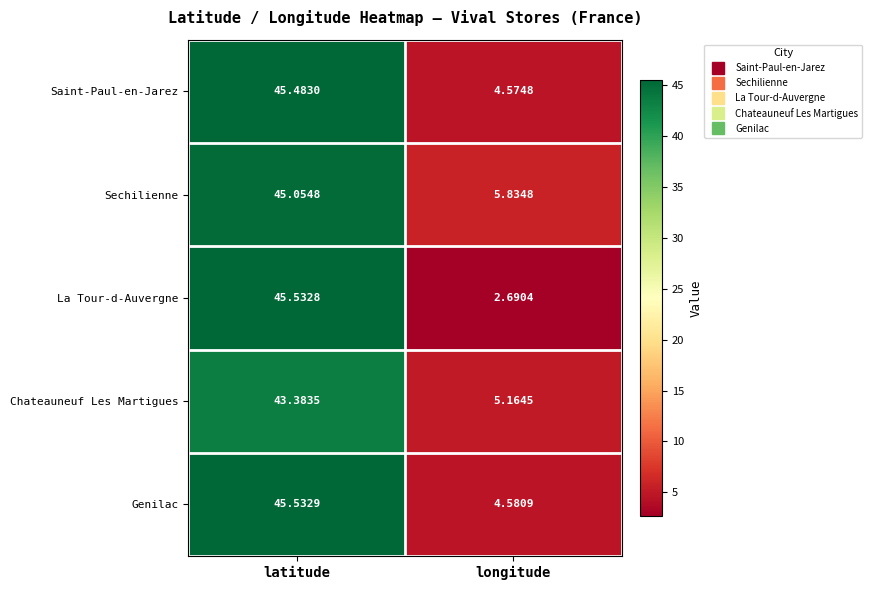

Which category has the highest value in the Saint-Paul-en-Jarez series?

latitude